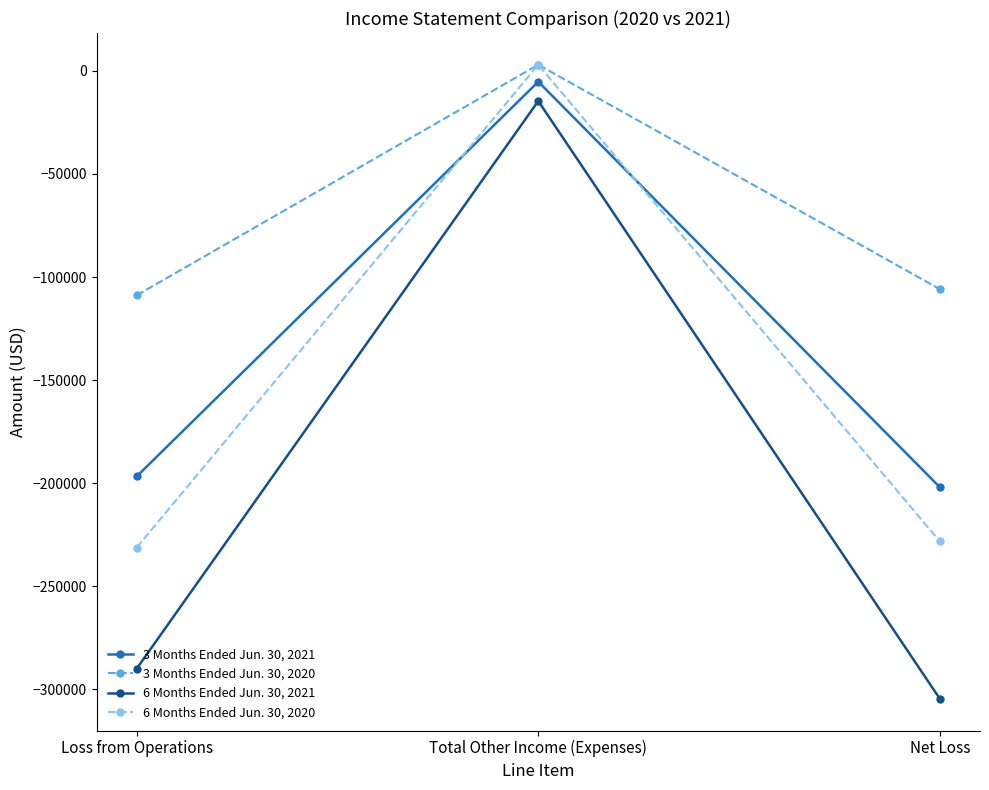

Reading right to left, what are all the values shown in this chart?

3 Months Ended Jun. 30, 2021: -201975	-5229	-196746
3 Months Ended Jun. 30, 2020: -105872	3000	-108872
6 Months Ended Jun. 30, 2021: -304628	-14618	-290010
6 Months Ended Jun. 30, 2020: -228269	3000	-231269